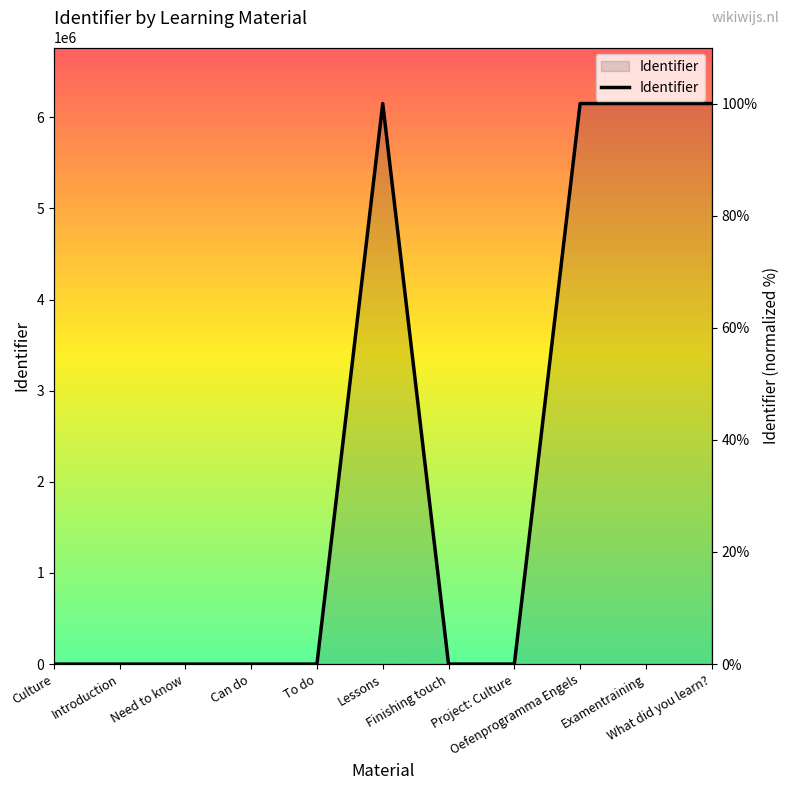

The value at Introduction is 0.0. True or false?

True